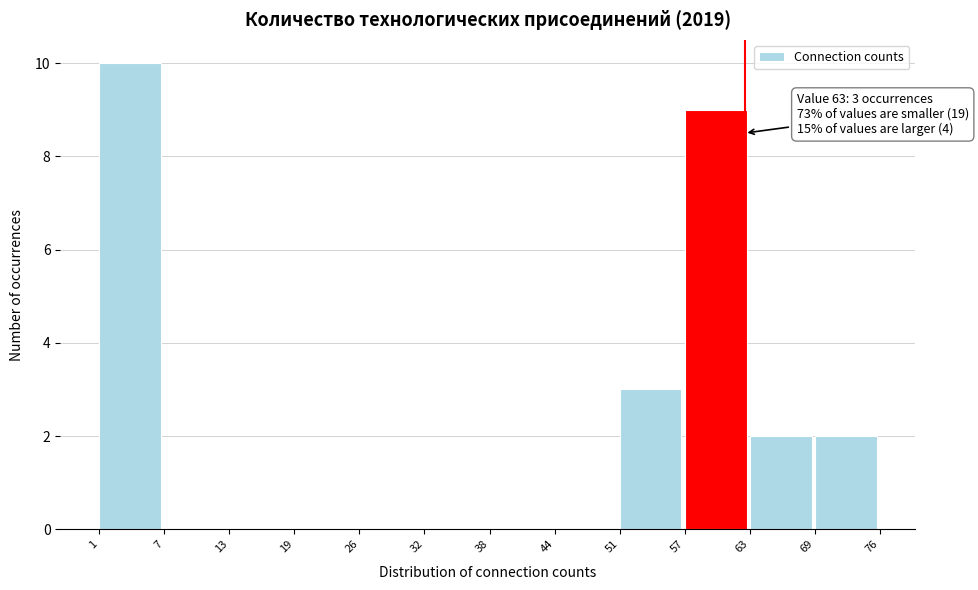

Which range on the x-axis has the tallest bar?

1 to 7